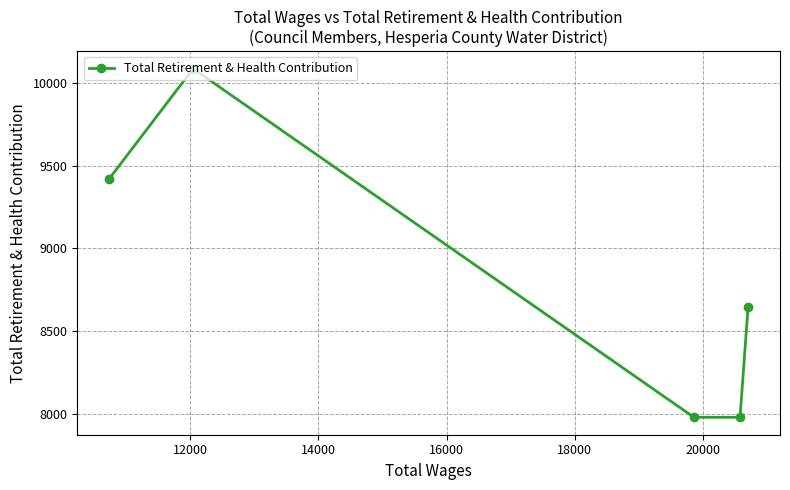

True or false: there are more than 2 points higher than both neighbors.

False